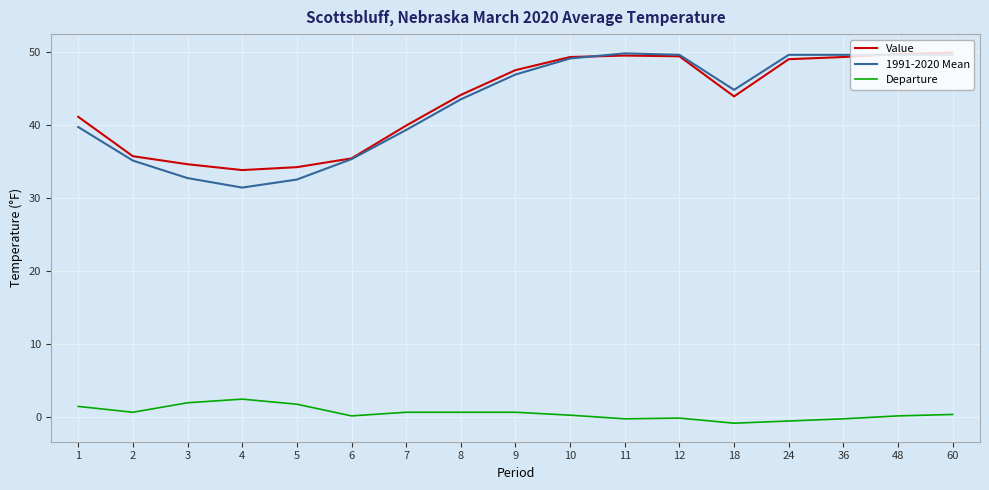

True or false: 1991-2020 Mean has a value of 81.3 at 60.

False